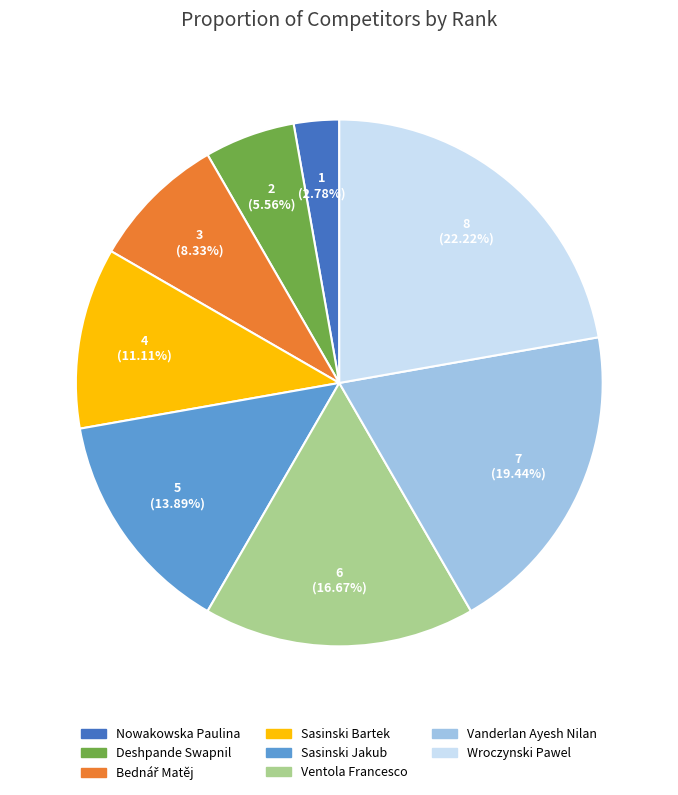

Which has a higher value, Sasinski Jakub or Sasinski Bartek?

Sasinski Jakub